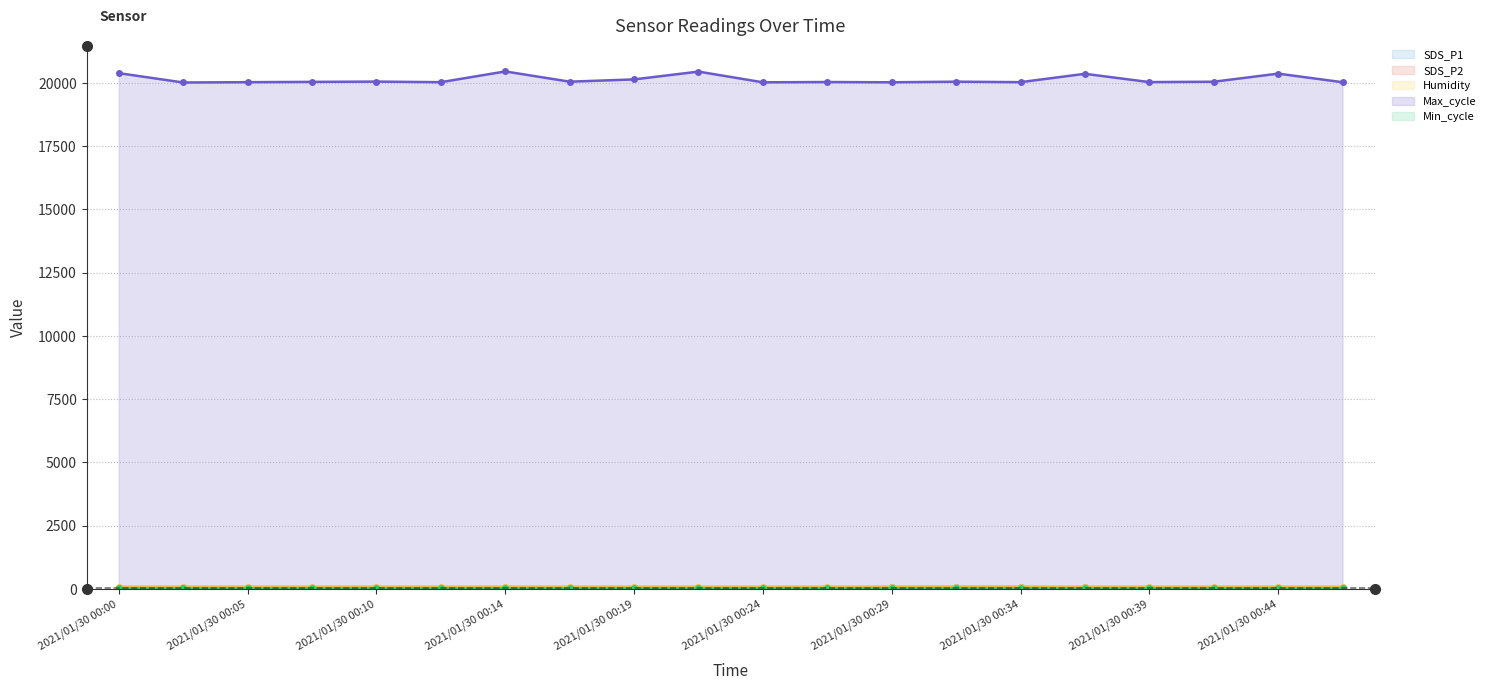

What is the value of the SDS_P2 point at the 9th from the left?

18.0